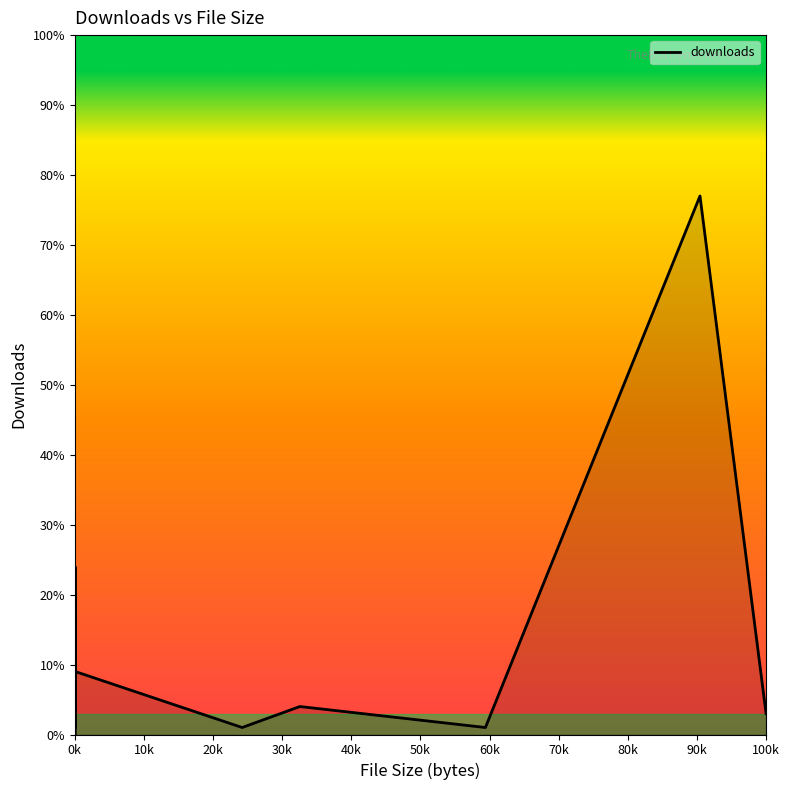

What is the difference between the maximum and minimum values?

77